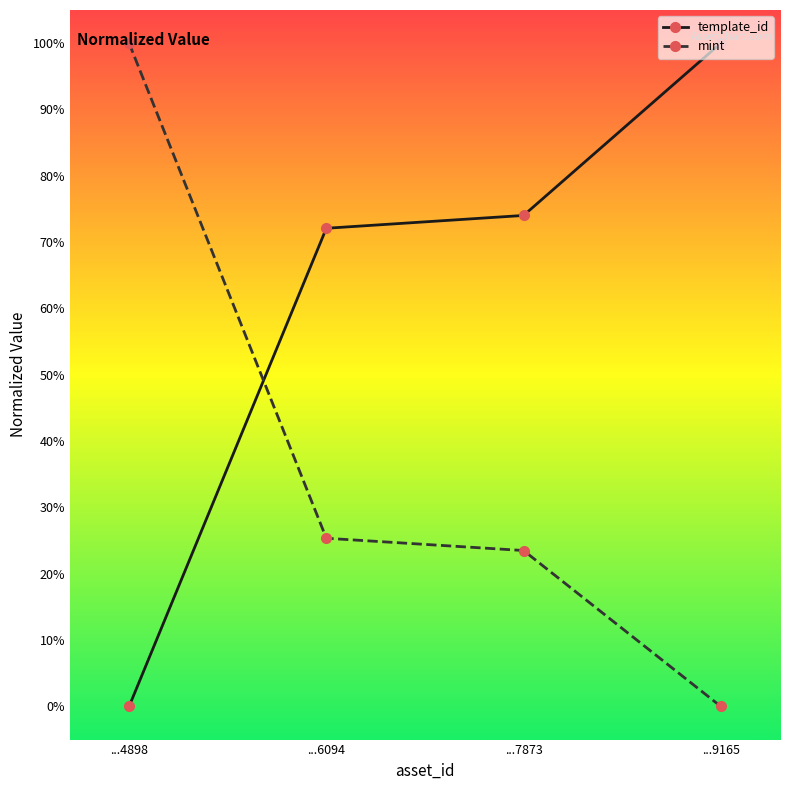

What is the spread (max minus min) of values at ...9165?

100.0